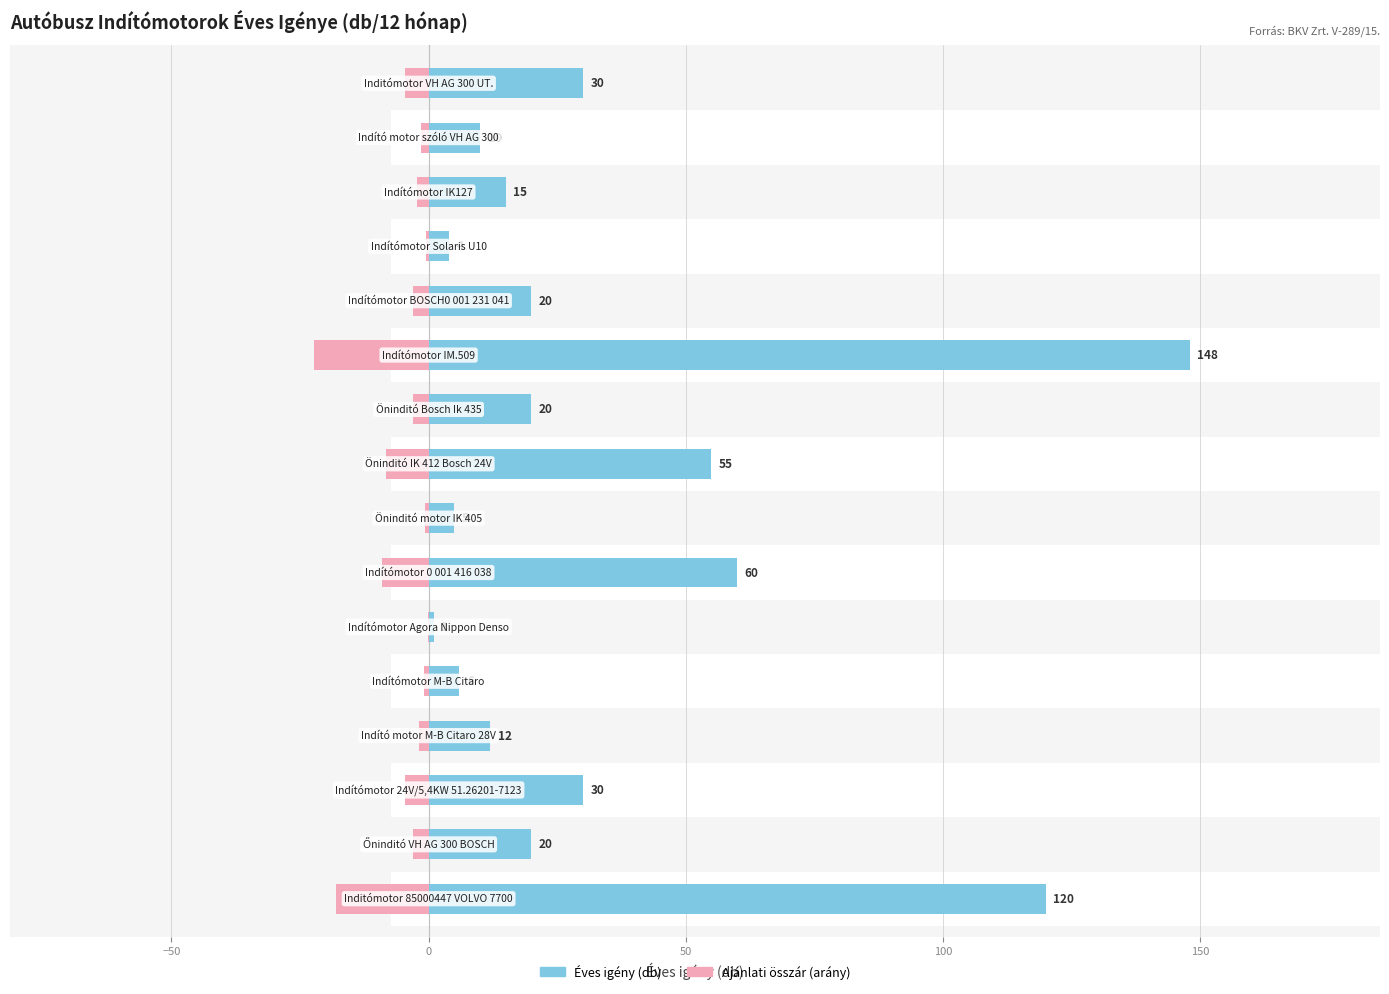

What is the sum of all Éves igény (db) values?

556.0